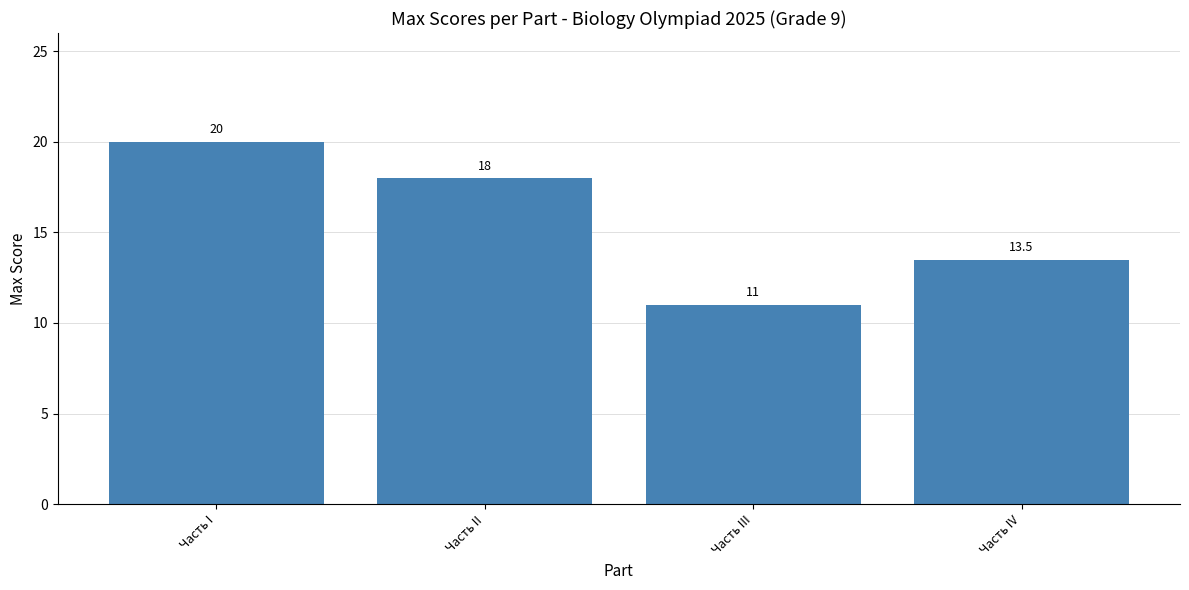

Are the bars horizontal?

No